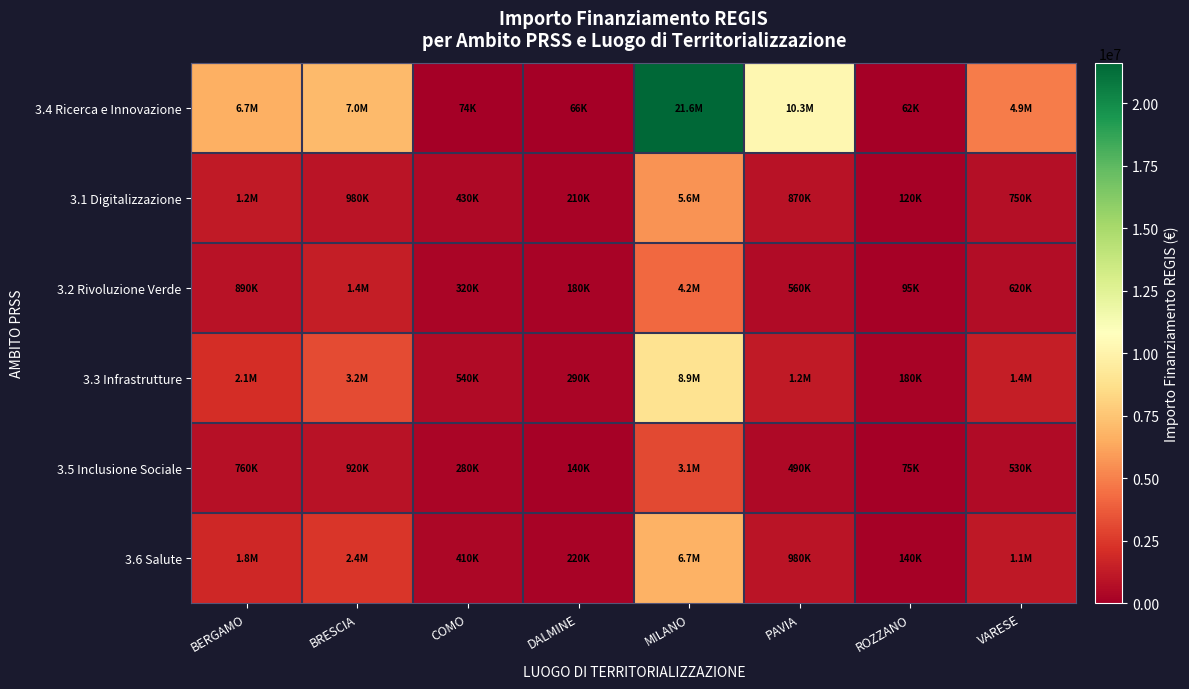

Between BERGAMO and PAVIA, which series saw the biggest shift?

3.4 Ricerca e Innovazione